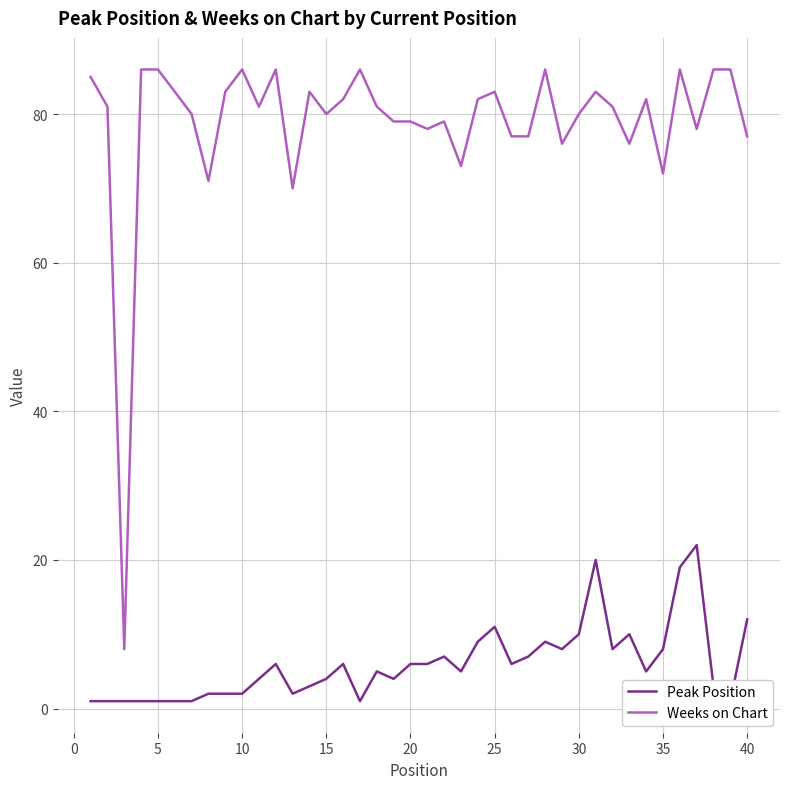

What is the minimum value for Weeks on Chart?

8